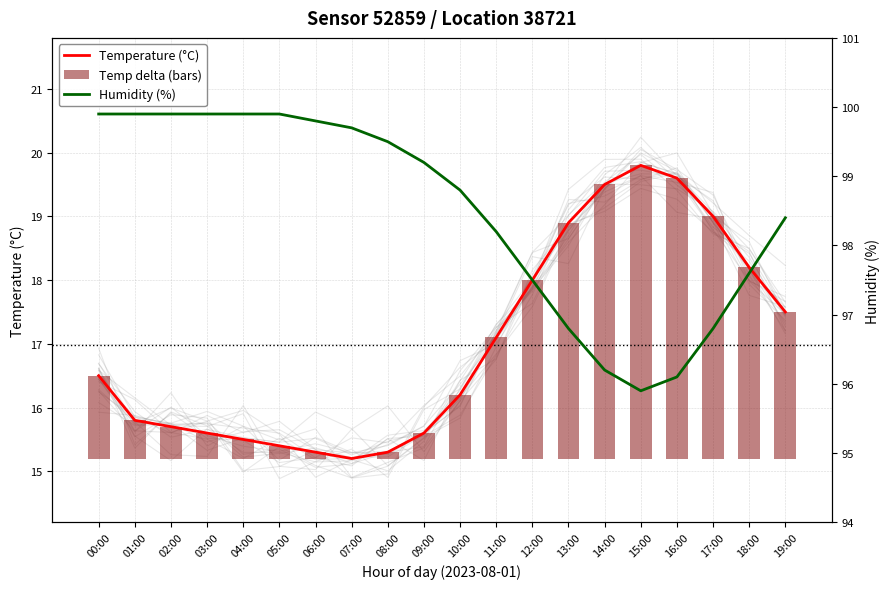

What is the value of the Temperature (°C) bar at the 1st from the left?

16.5